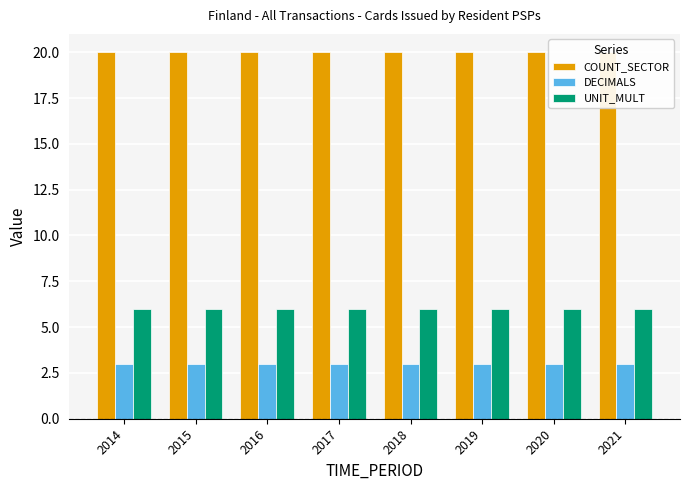

Which category has the lowest value in the DECIMALS series?

2014